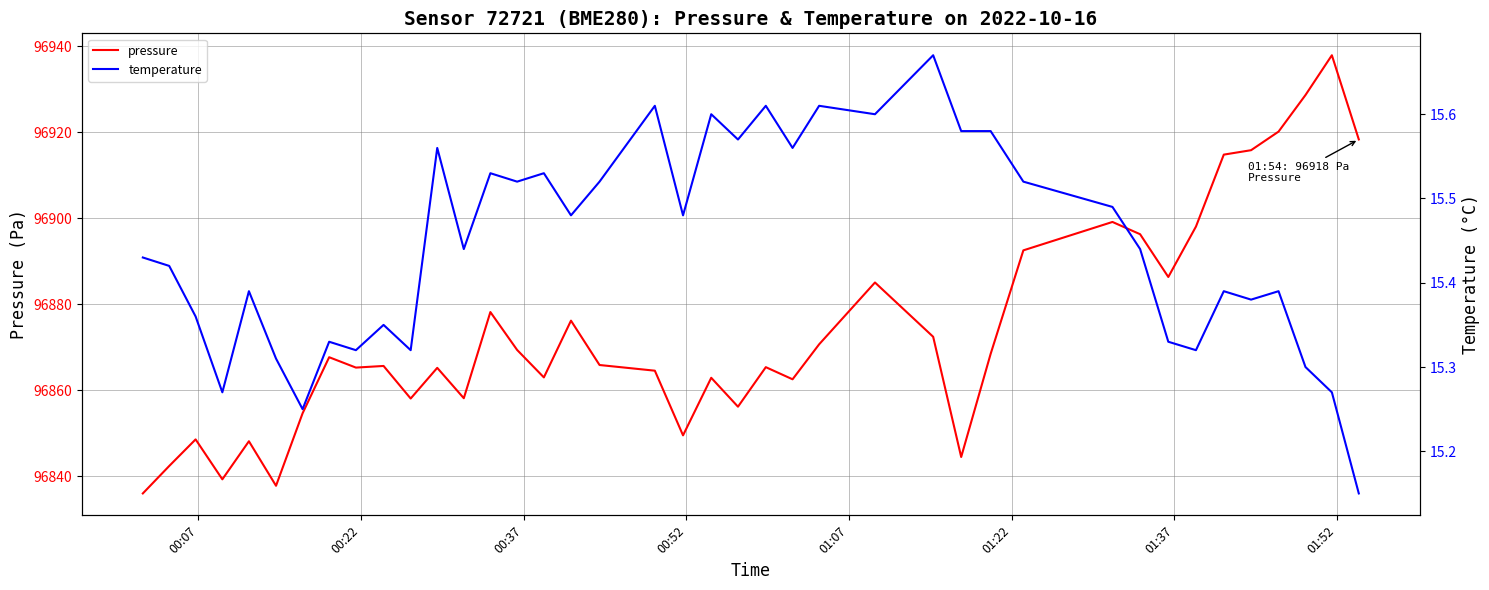

True or false: temperature has more than 1 points higher than both neighbors.

True